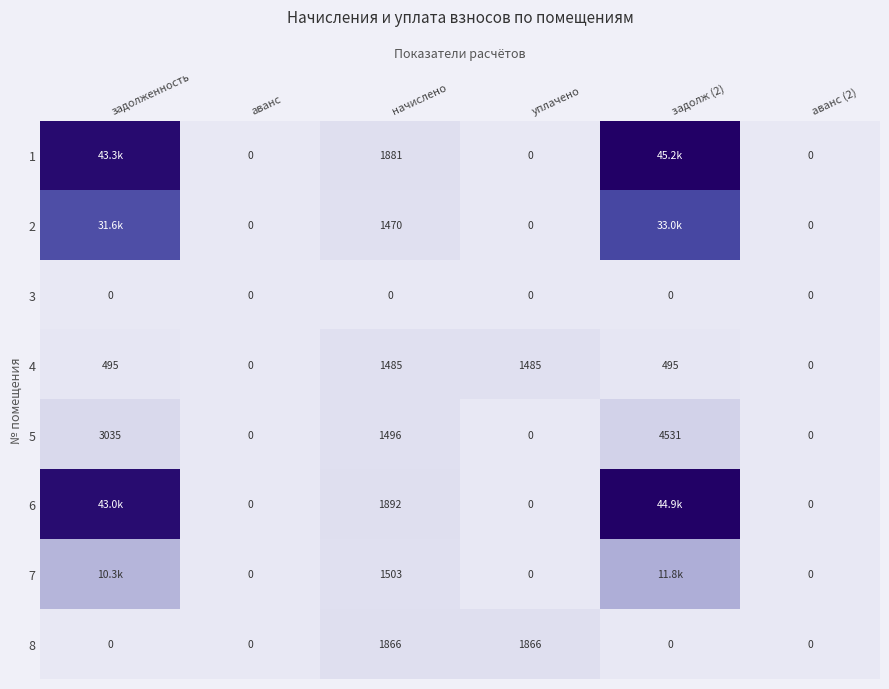

Which has a higher value, аванс or задолж (2)?

задолж (2)